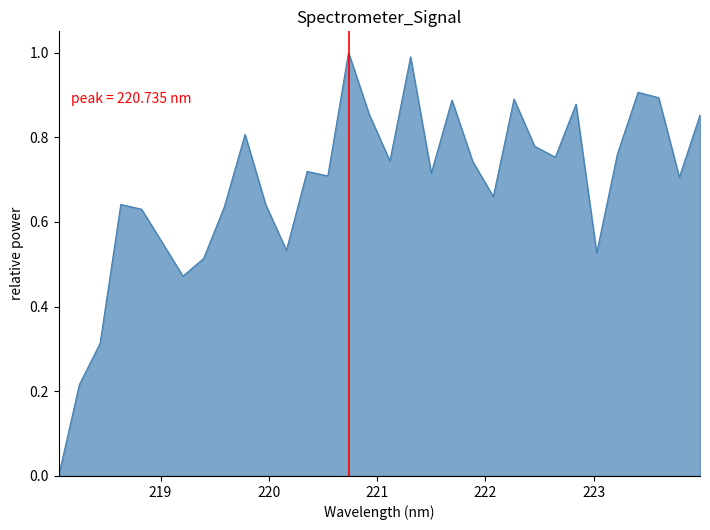

What is the difference between the maximum and minimum values?

1.0